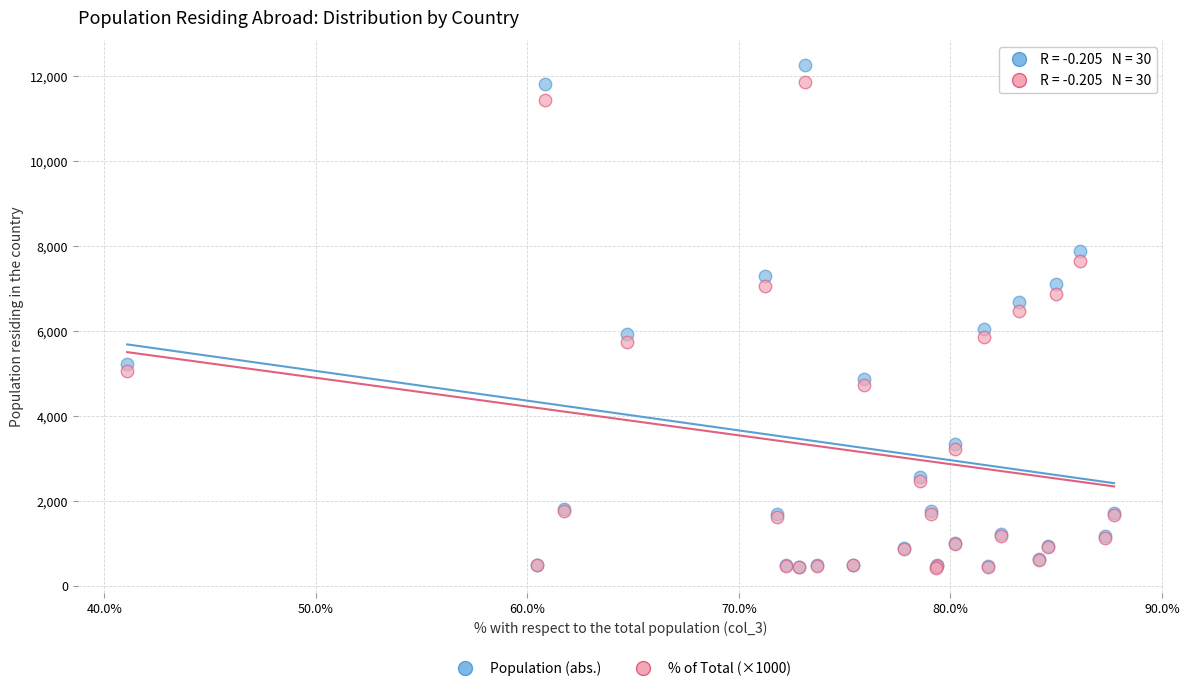

Across all series, what Y value is closest to 6337?

6470